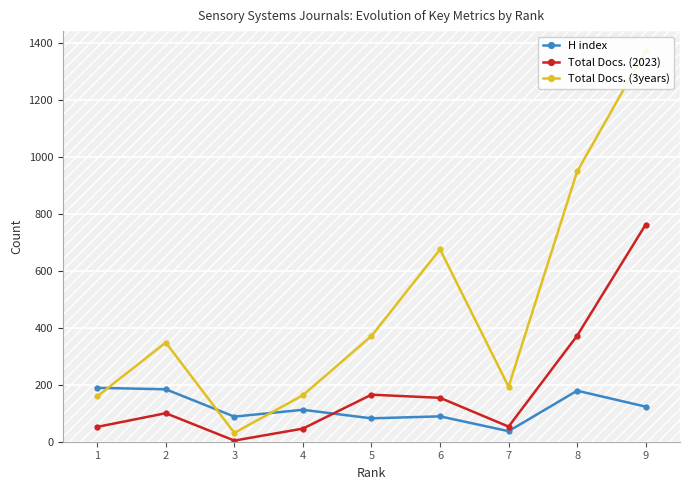

Is it true that Total Docs. (2023) equals 100 at 2?

True